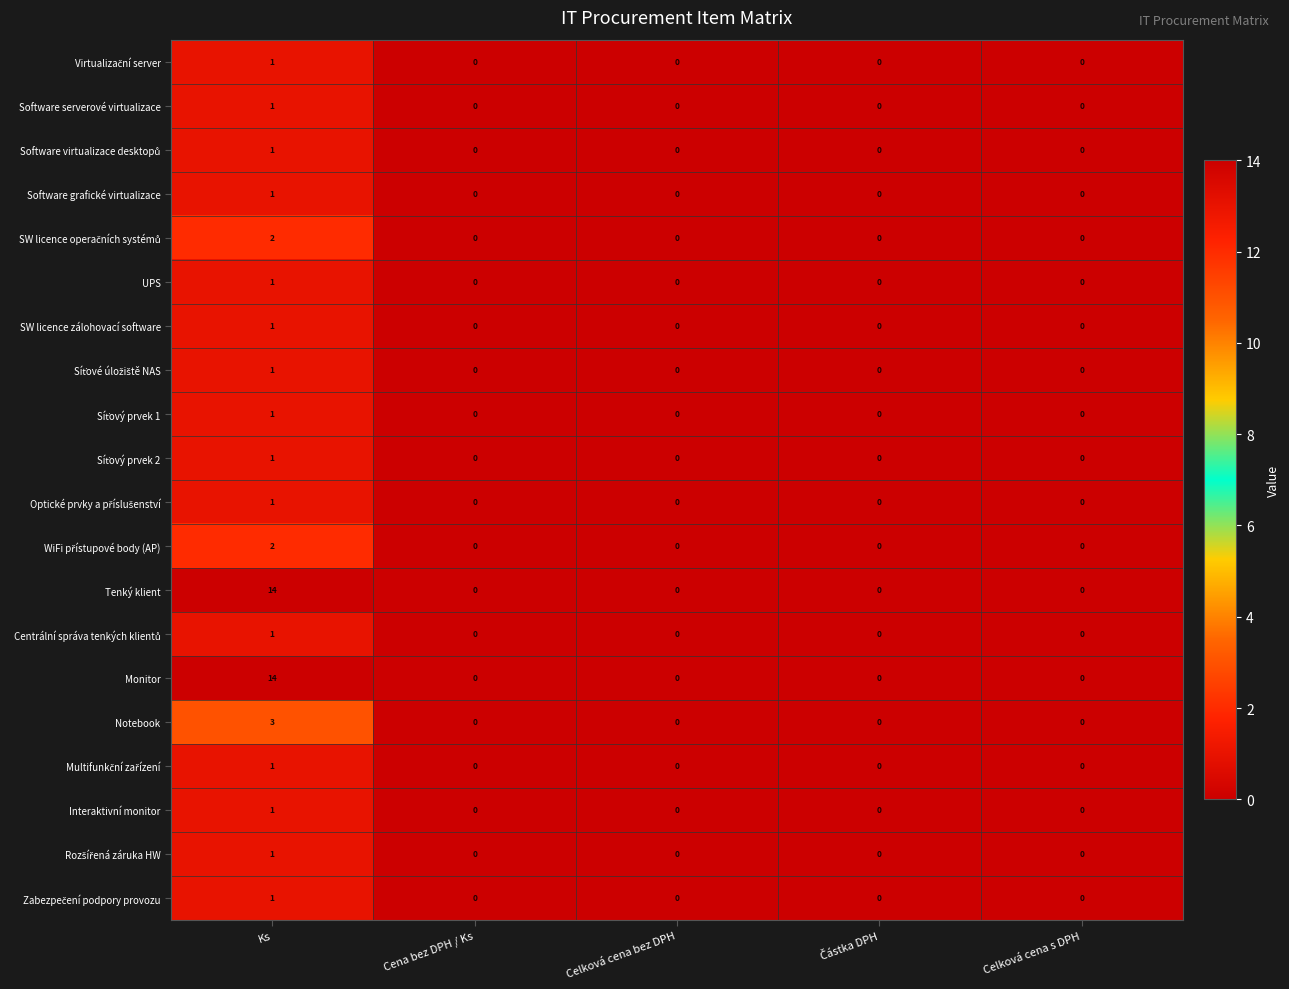

True or false: SW licence zálohovací software has a value of 0 at Cena bez DPH / Ks.

True